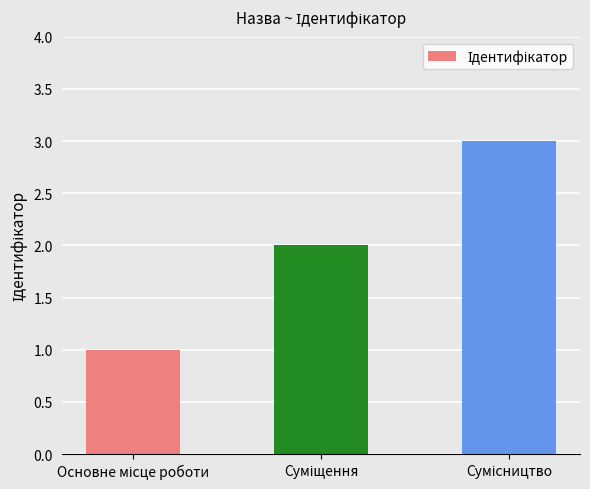

What is the value of the 1st bar from the left?

1